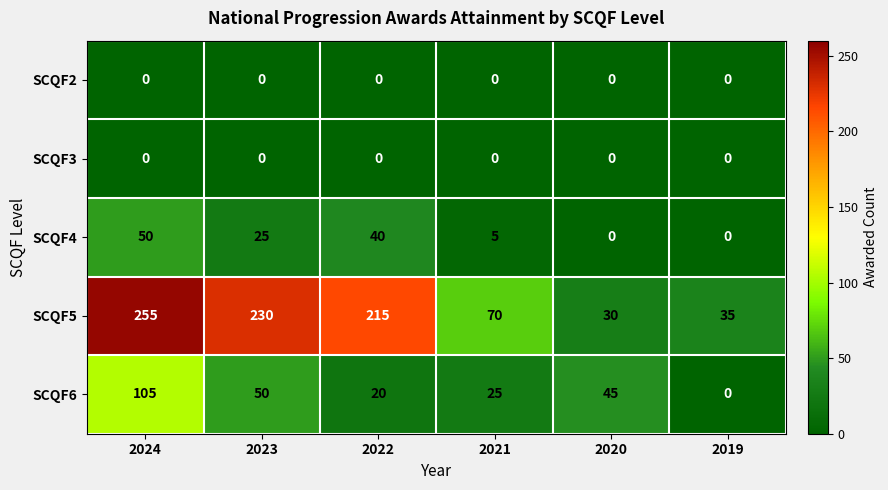

At which category is the sum across all series the highest?

2024